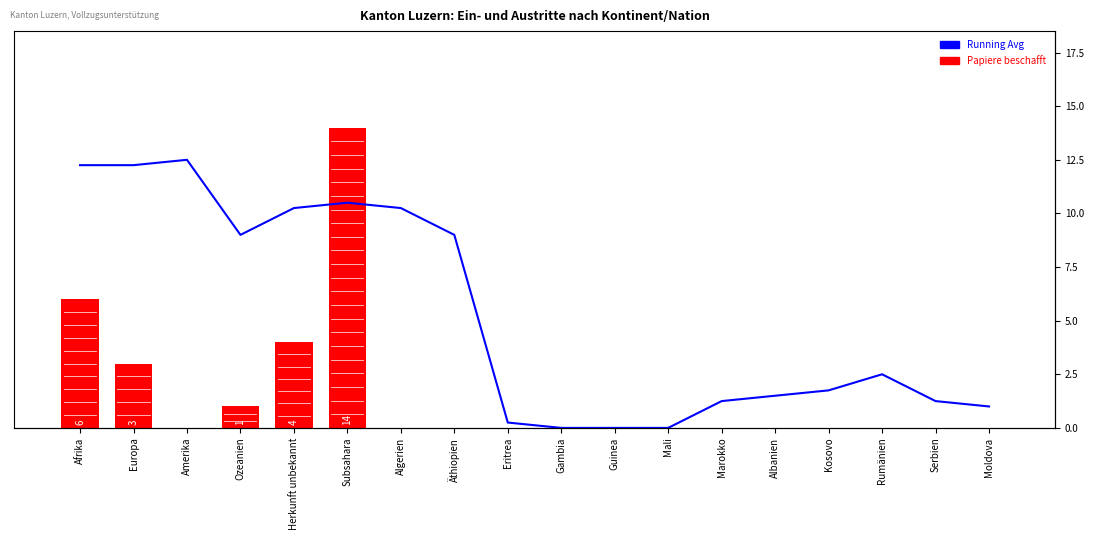

Rank the categories by Running Avg value from highest to lowest.

Amerika, Afrika, Europa, Subsahara, Herkunft unbekannt, Algerien, Ozeanien, Äthiopien, Rumänien, Kosovo, Albanien, Marokko, Serbien, Moldova, Eritrea, Gambia, Guinea, Mali